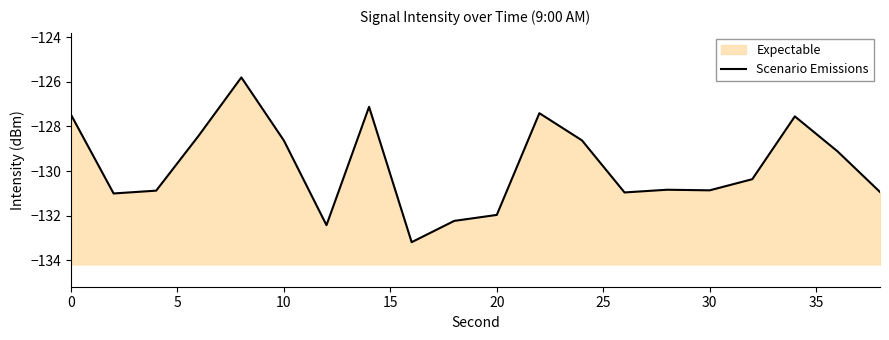

How many values are below -130?

11